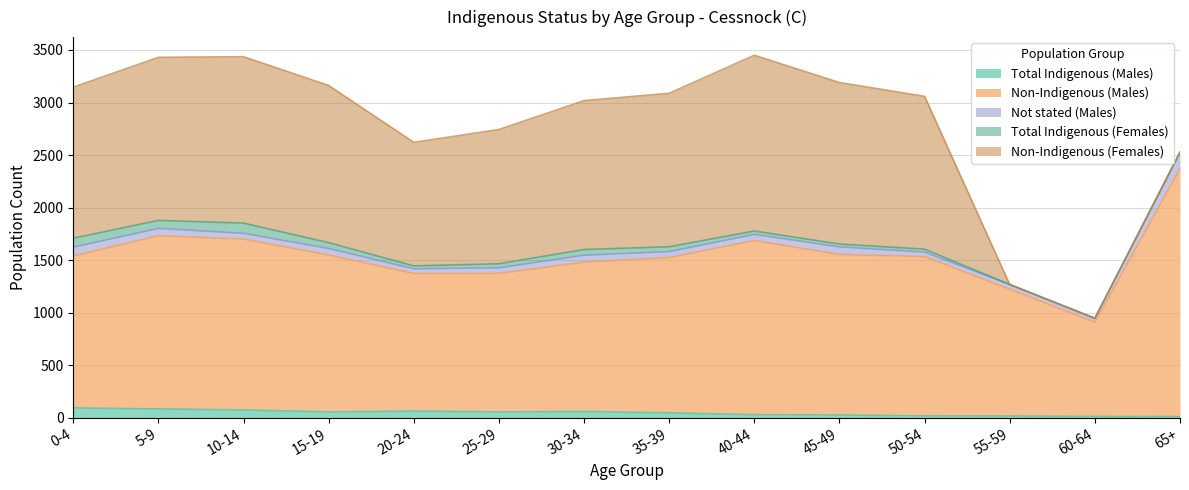

Reading left to right, list all the values displayed in this chart.

Total Indigenous (Males): 93	84	74	55	63	55	59	46	29	26	17	16	12	11
Non-Indigenous (Males): 1447	1648	1626	1494	1310	1319	1422	1479	1658	1528	1517	1207	897	2361
Not stated (Males): 84	70	55	62	44	53	66	56	58	72	42	45	37	154
Total Indigenous (Females): 84	76	97	55	28	38	54	46	32	27	28	0	0	0
Non-Indigenous (Females): 1438	1552	1584	1496	1176	1278	1417	1461	1673	1537	1455	0	0	0